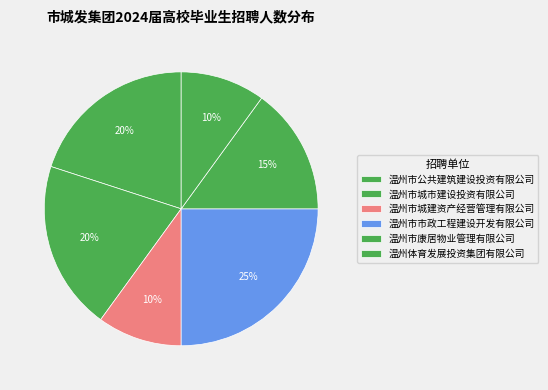

Rank the categories by value from lowest to highest.

温州市城建资产经营管理有限公司, 温州体育发展投资集团有限公司, 温州市康居物业管理有限公司, 温州市公共建筑建设投资有限公司, 温州市城市建设投资有限公司, 温州市市政工程建设开发有限公司